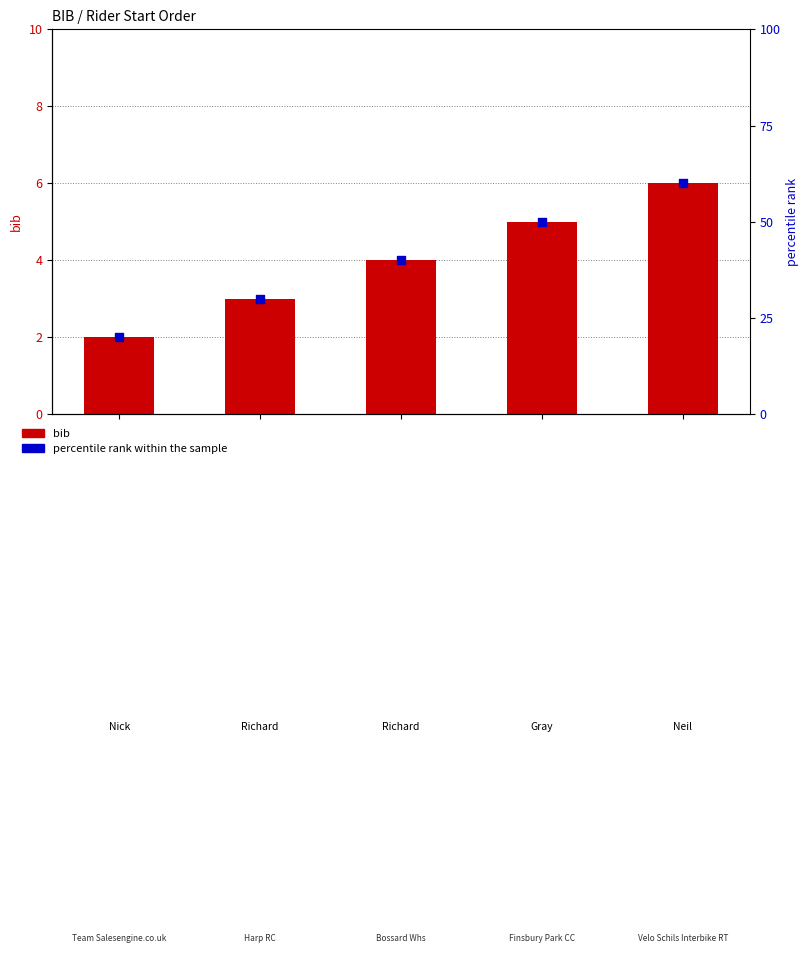

Which series reaches the maximum Y coordinate?

percentile rank within the sample